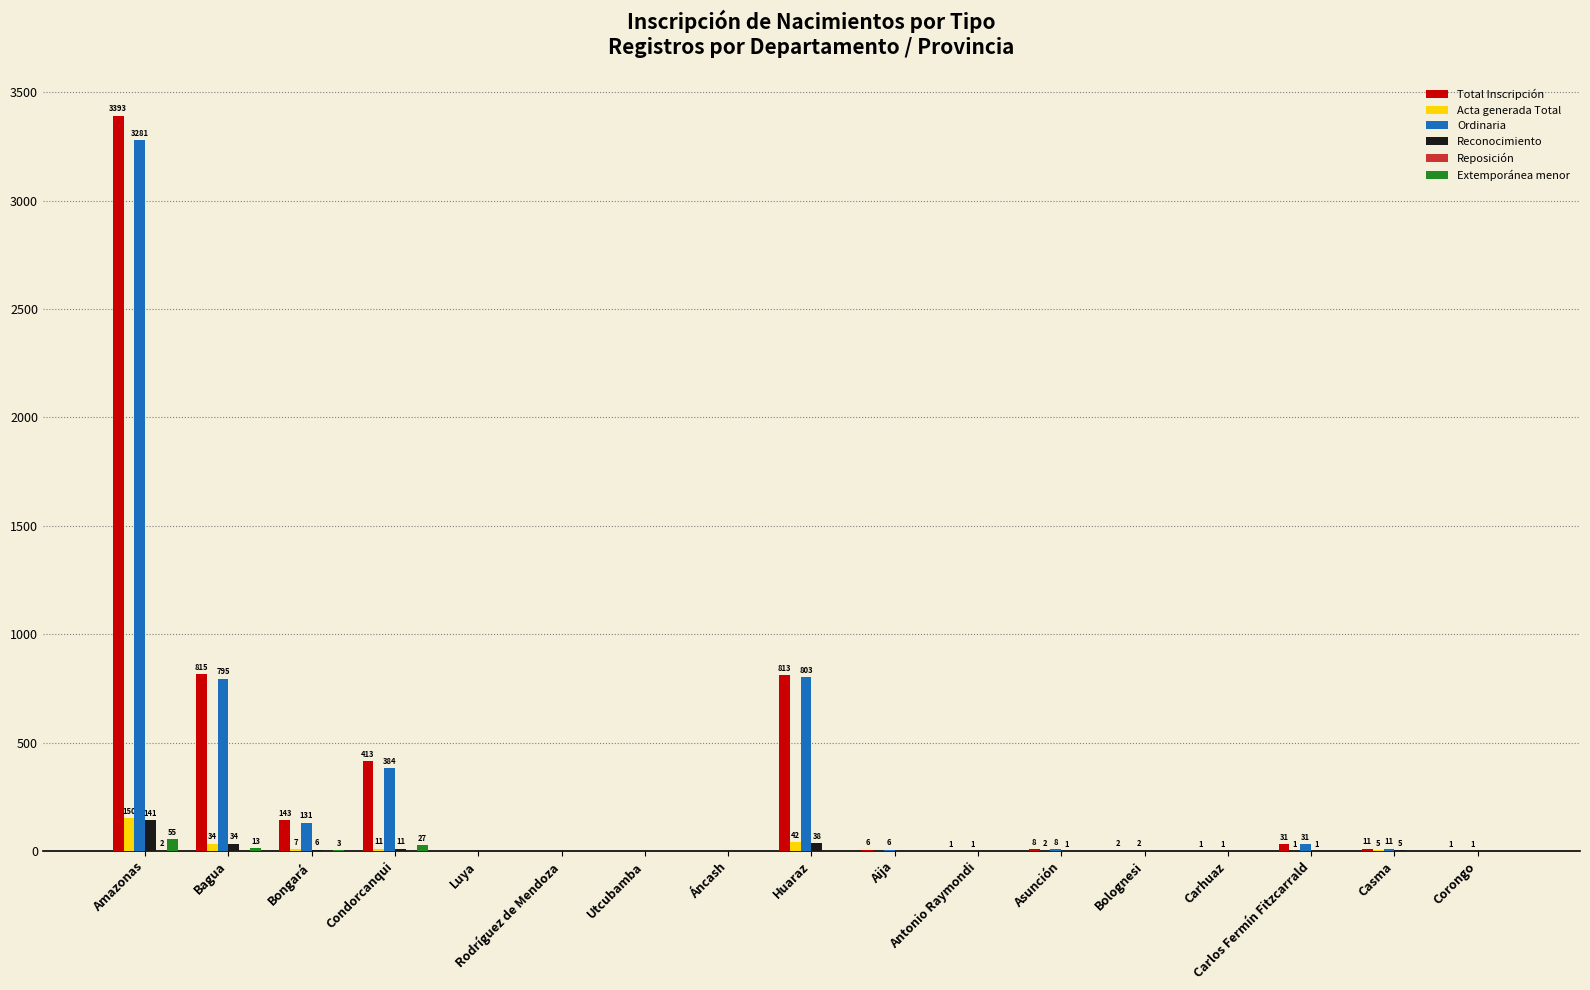

At which category is the sum across all series the highest?

Amazonas